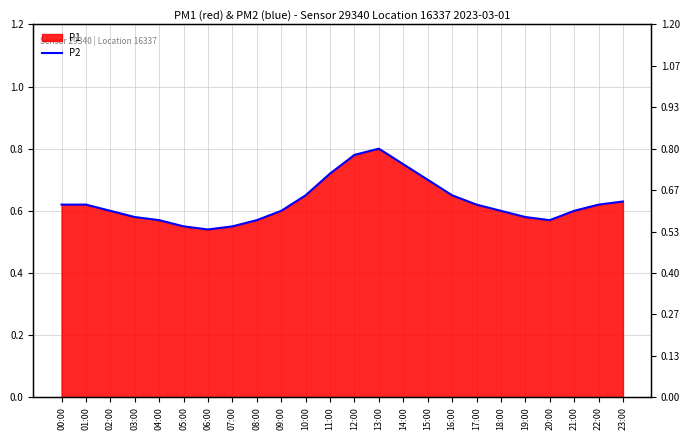

List the labels in order of value, smallest first.

06:00, 05:00, 07:00, 04:00, 08:00, 20:00, 03:00, 19:00, 02:00, 09:00, 18:00, 21:00, 00:00, 01:00, 17:00, 22:00, 23:00, 10:00, 16:00, 15:00, 11:00, 14:00, 12:00, 13:00